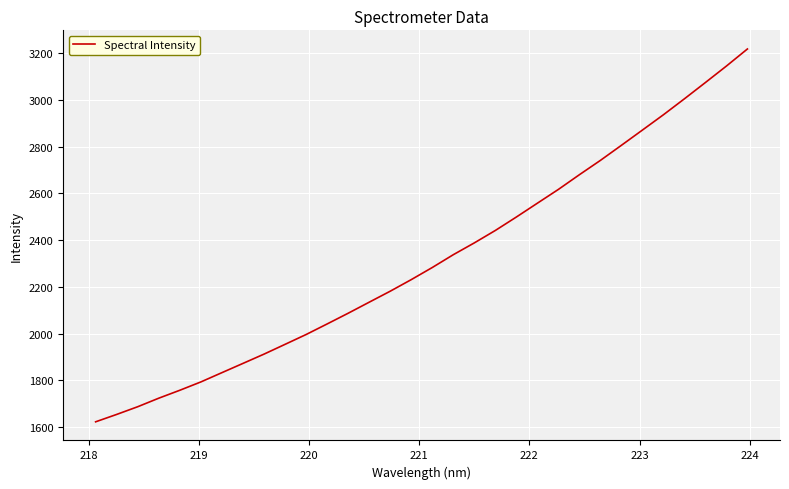

What is the maximum value shown in the chart?

3218.4